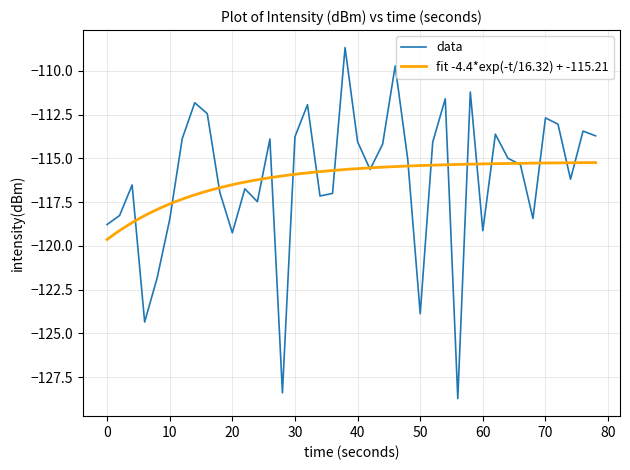

The value of data at 10 is -118.5. True or false?

True